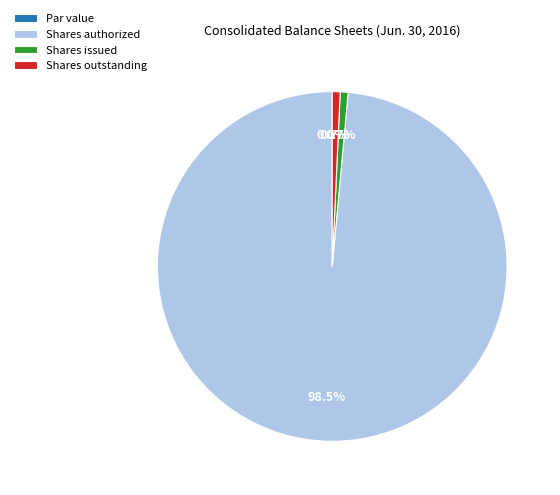

The Common stock, par value (in dollars per share) slice represents 0% of the pie. True or false?

True